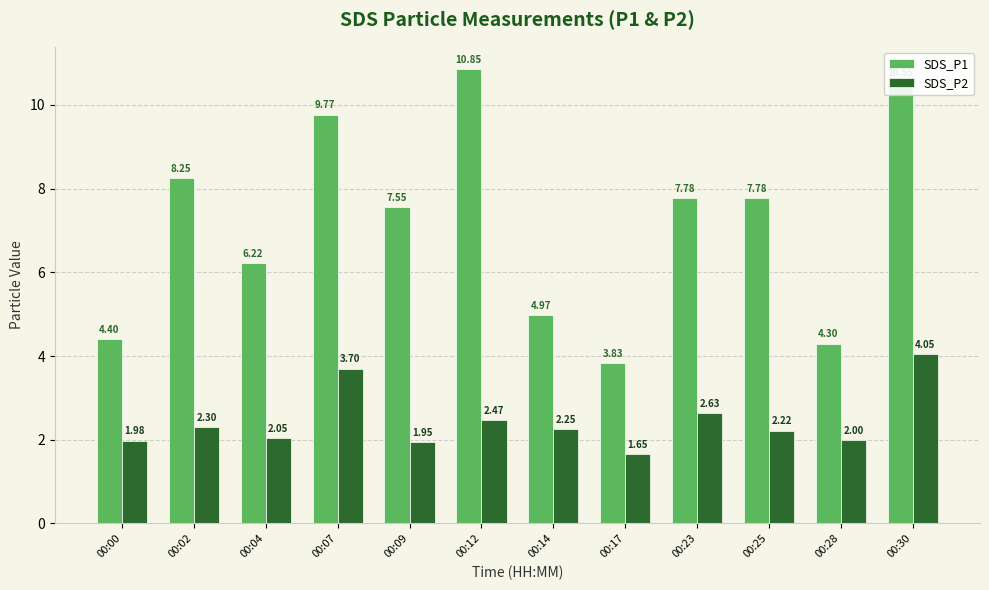

At how many categories does at least one series exceed 6?

8